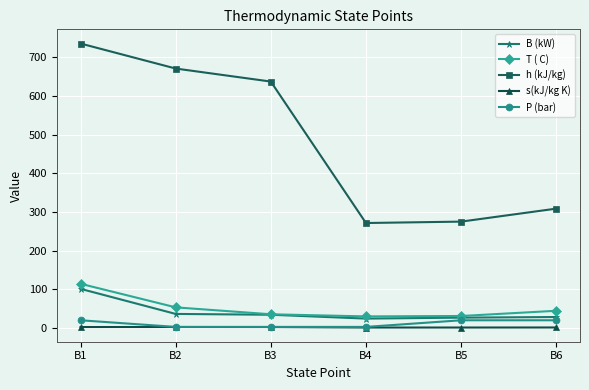

The value of P (bar) at B4 is 2.8. True or false?

True